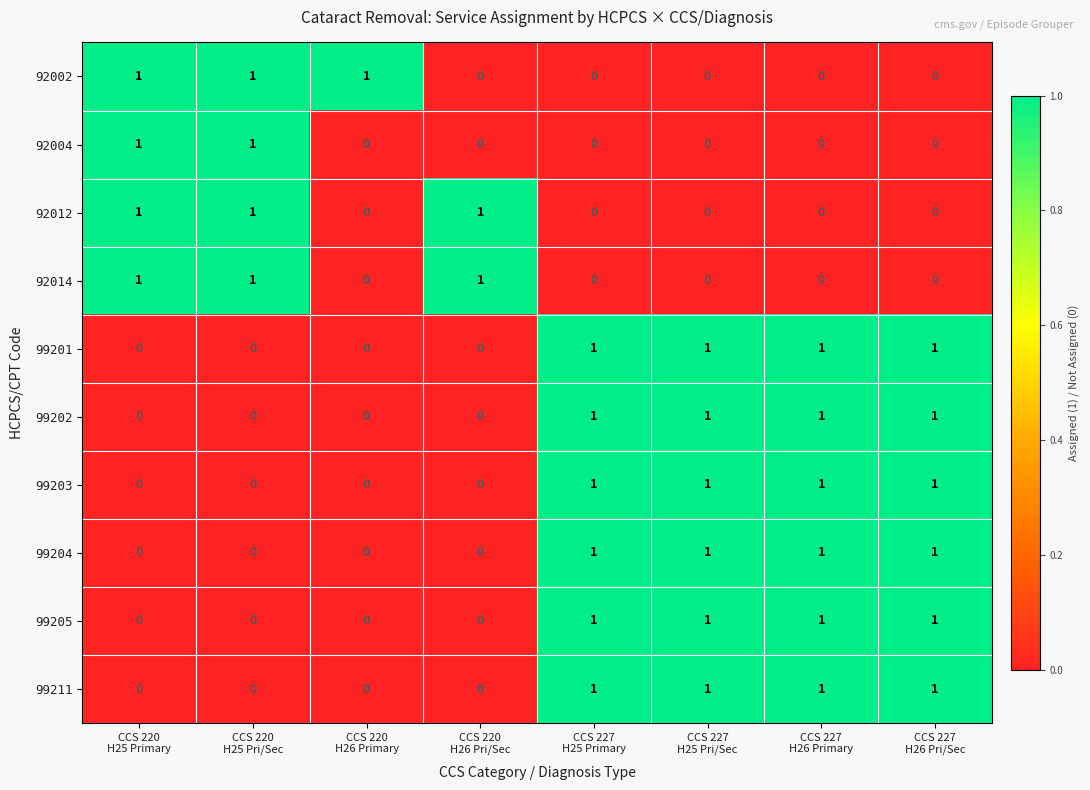

How many 99211 values are between 0 and 1?

8